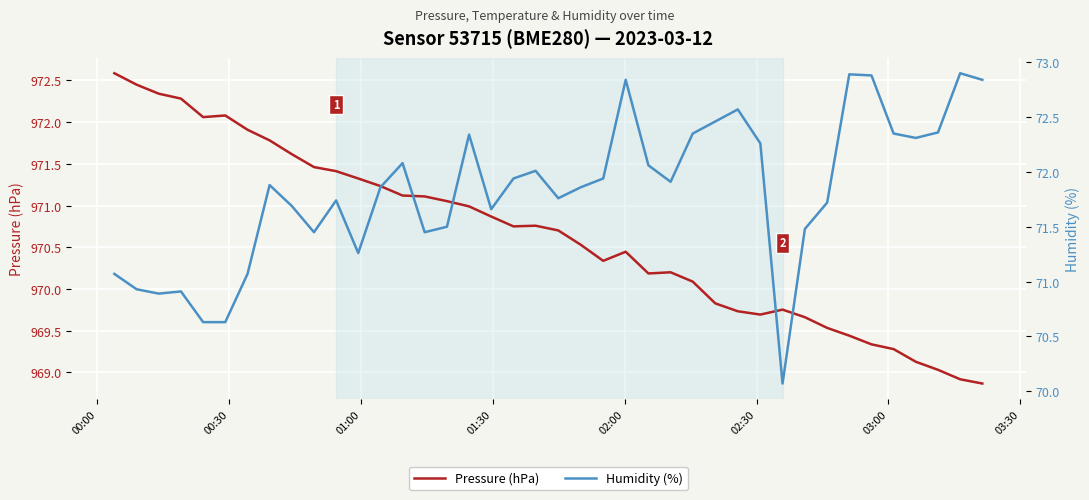

How many lines are shown in the chart?

2